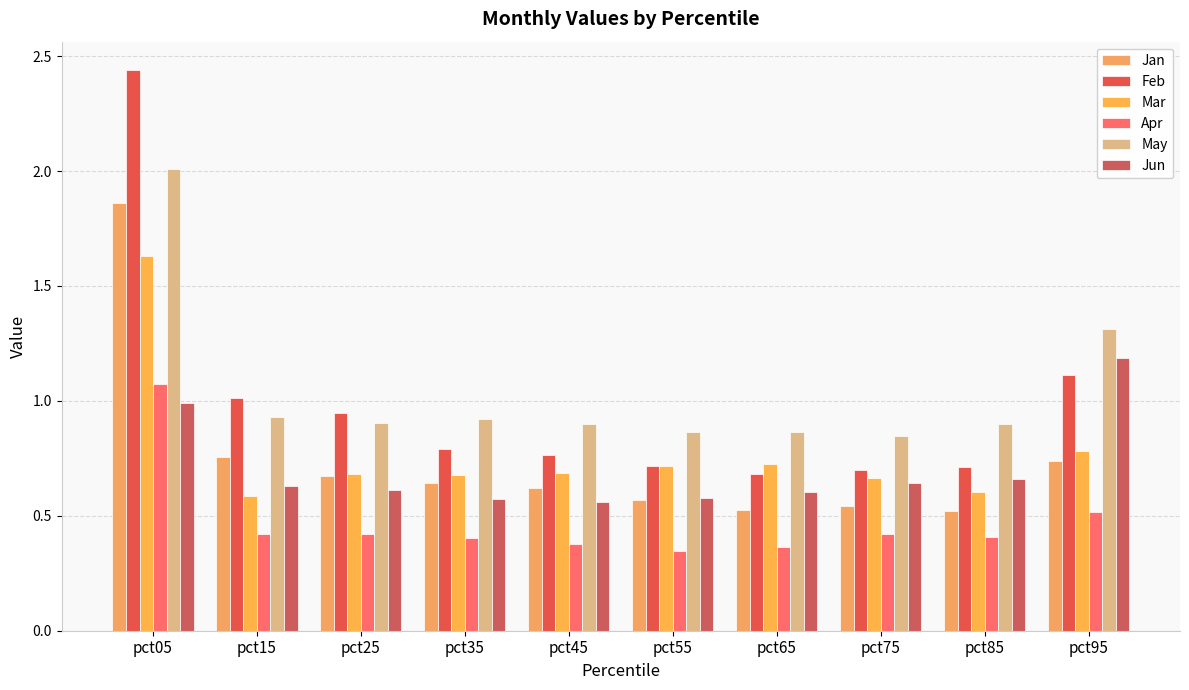

How many series are shown in this chart?

6